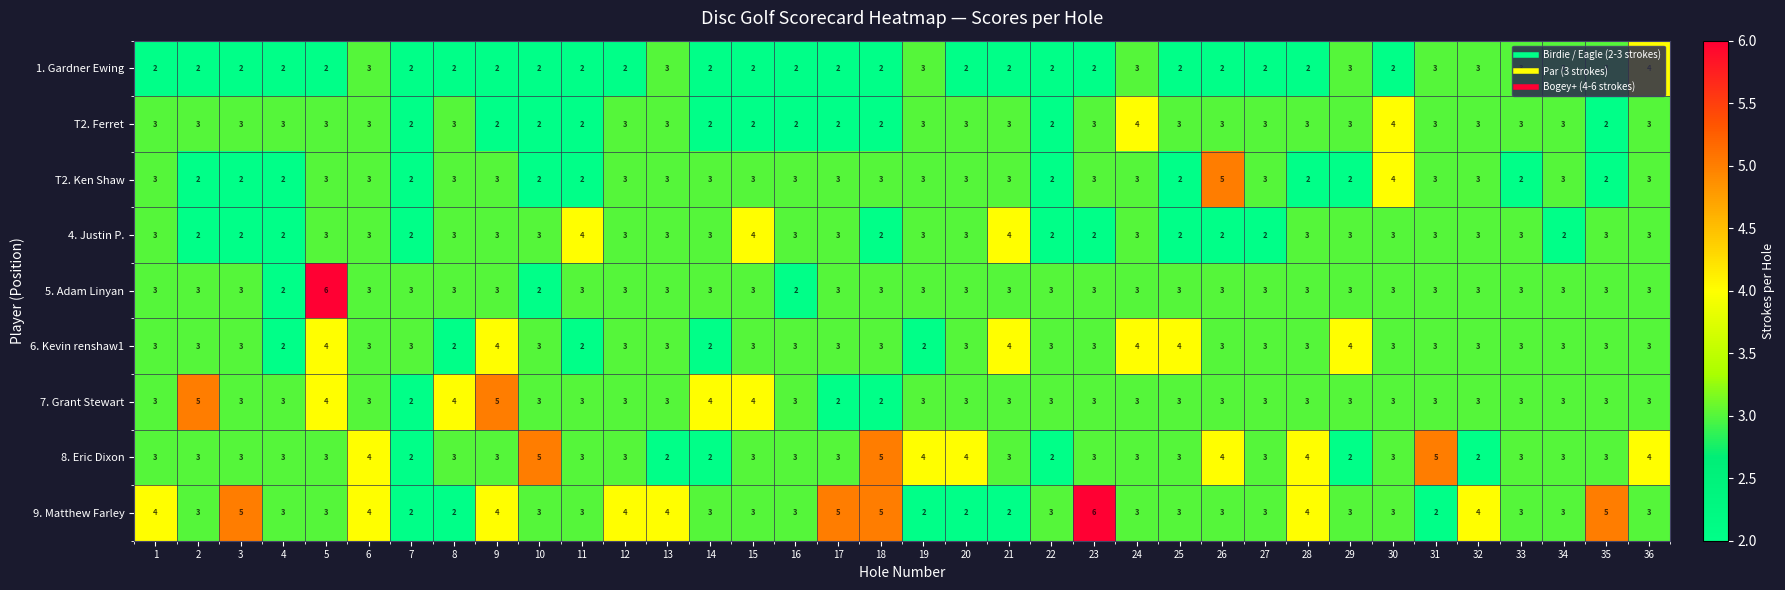

What is the average value of the 5. Adam Linyan series?

3